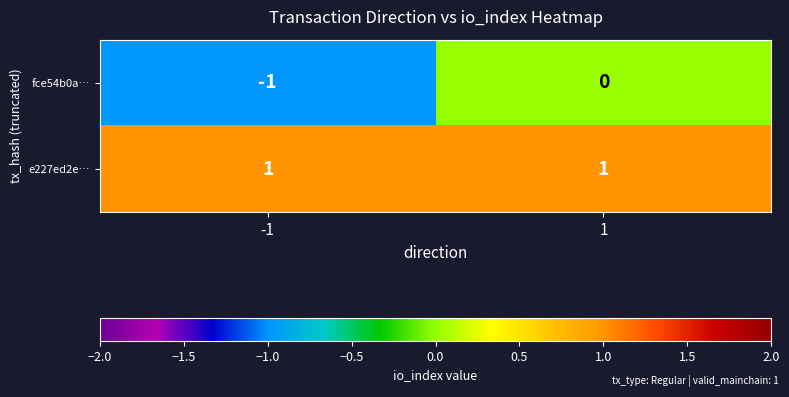

True or false: e227ed2e… has a value of 0 at -1.

False